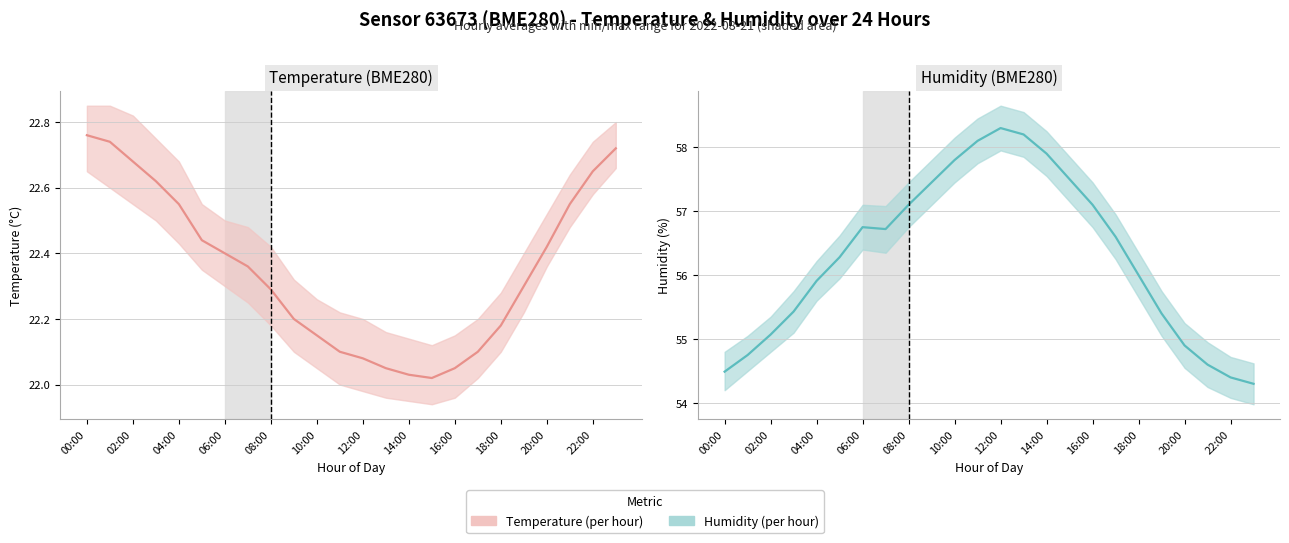

Which series has the largest total across all categories?

Humidity (%)